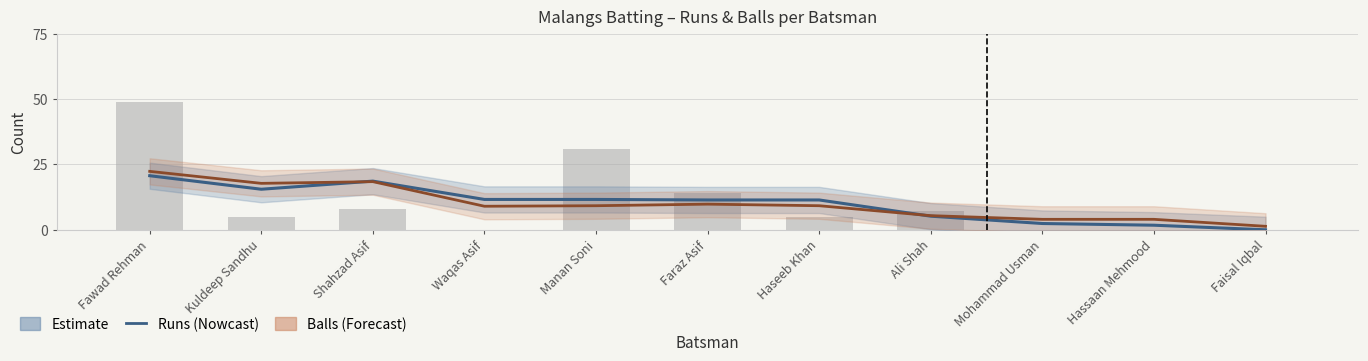

Which series has the widest spread of values?

Balls (Forecast)